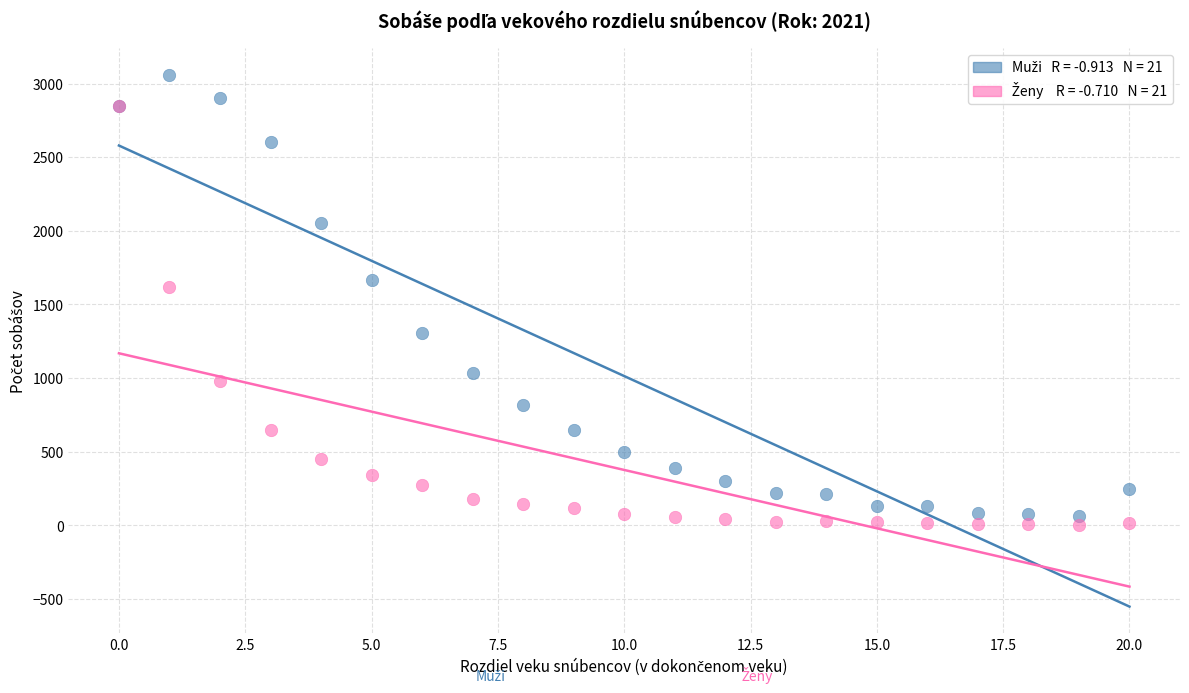

Across all series, what Y value is closest to 1532?

1616